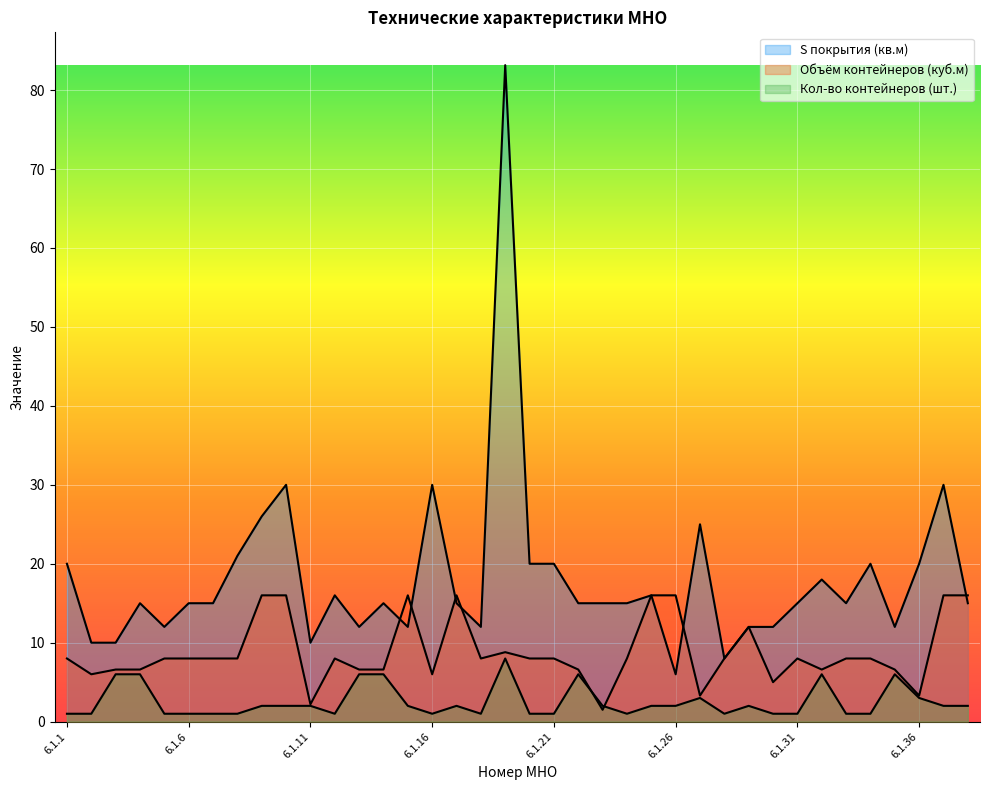

How many times do Кол-во контейнеров (шт.) and Объём контейнеров (куб.м) cross each other?

2